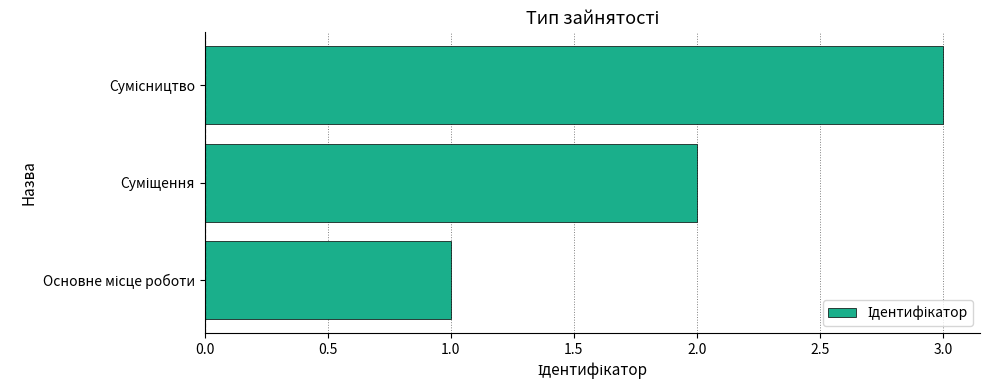

How many values are between 1 and 3?

3